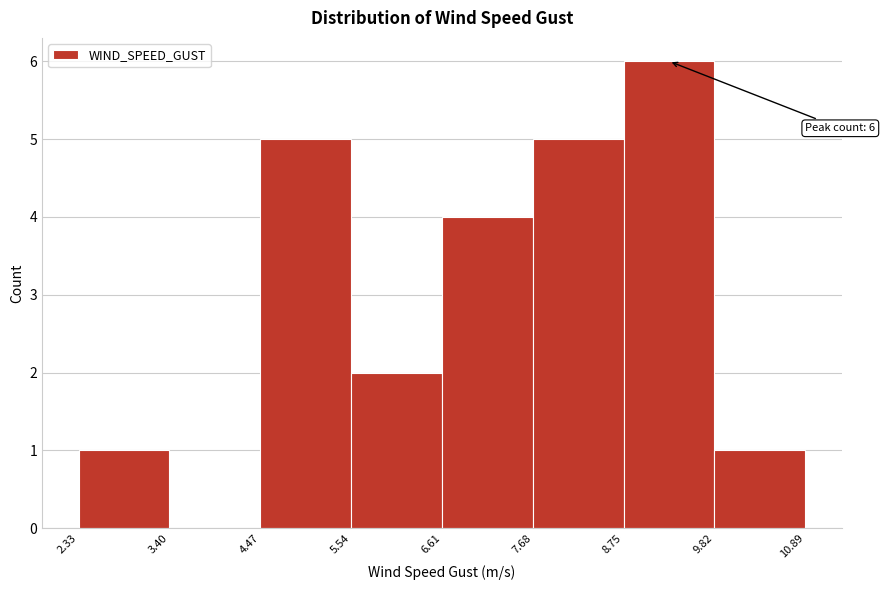

Which range on the x-axis has the tallest bar?

8.75 to 9.82